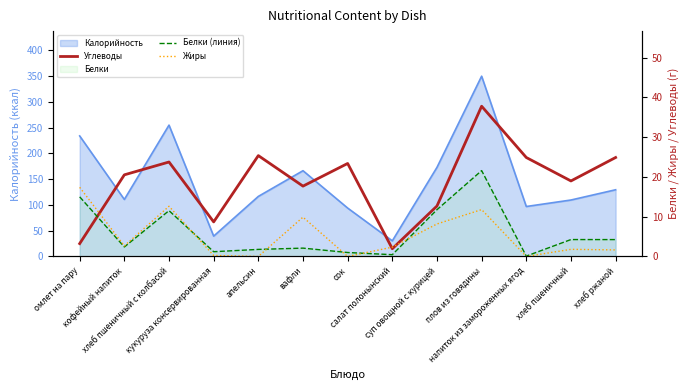

At омлет на пару, list the series in order from smallest to largest.

Углеводы, Белки (линия), Жиры